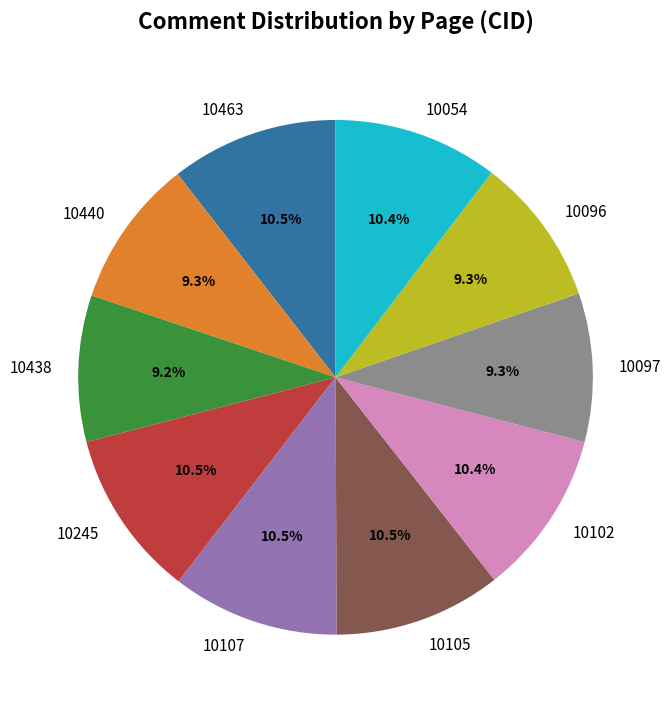

Does 10097 represent more than half of the total?

No